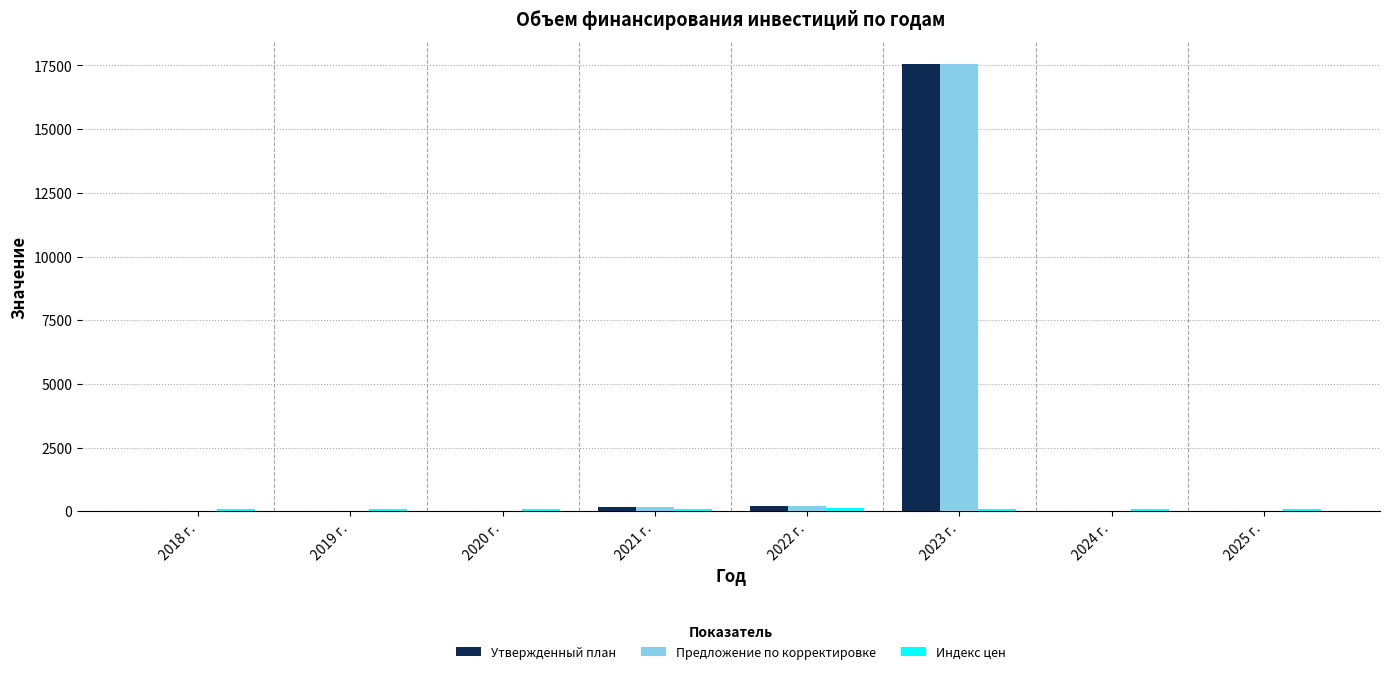

True or false: Утвержденный план has a value of 0.0 at 2024 г..

True